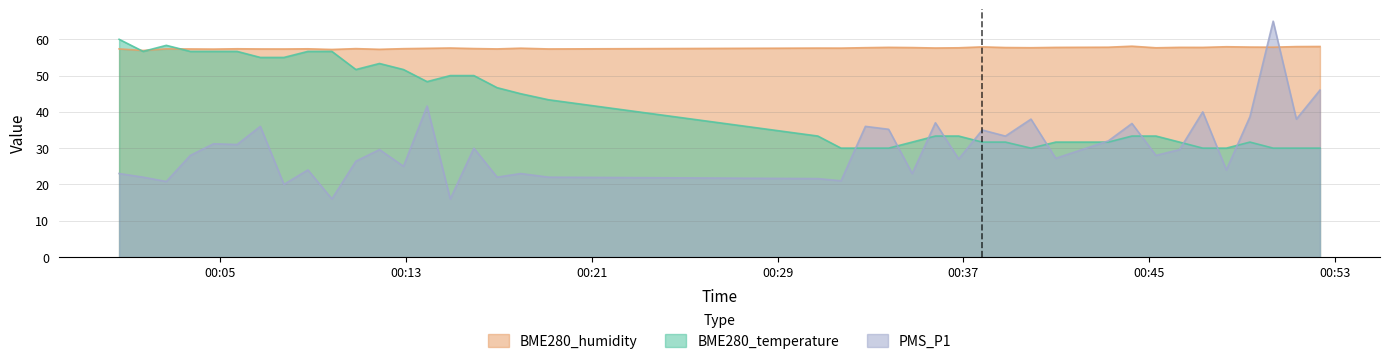

How many values in the BME280_temperature series exceed 33?

24